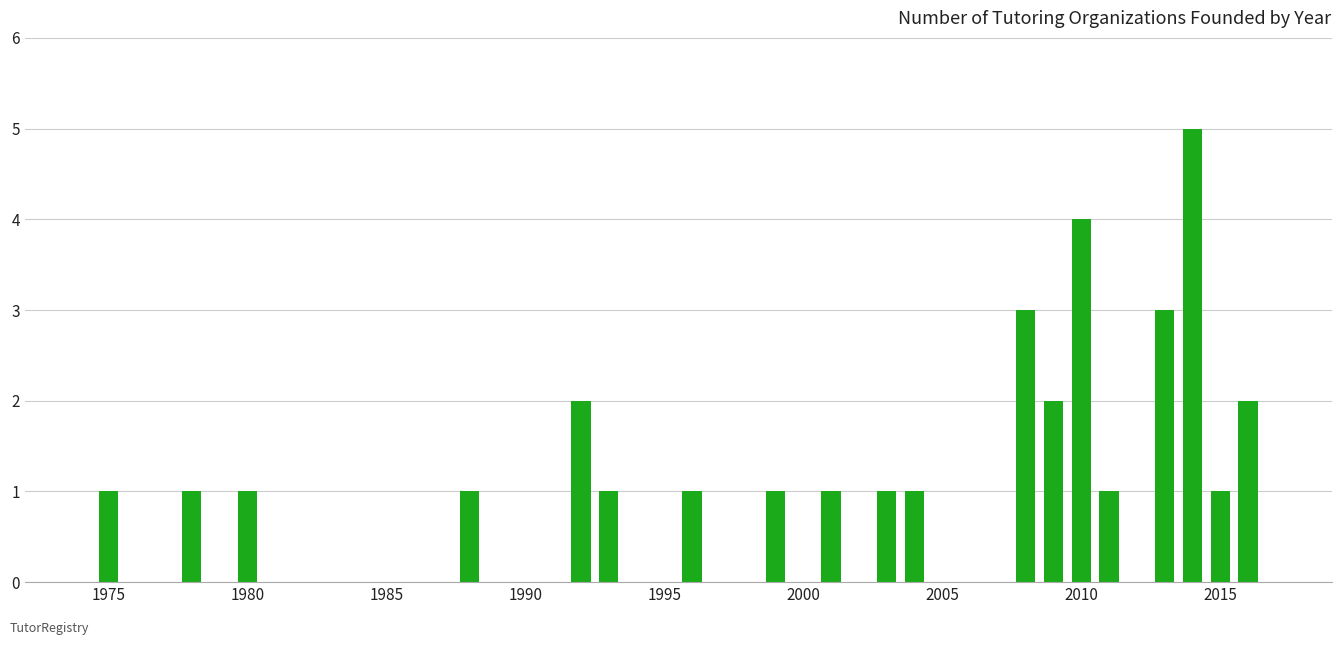

What is the average value?

2